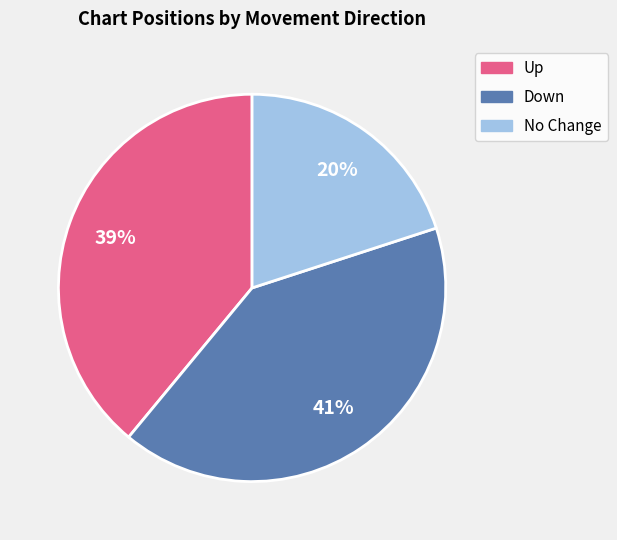

Is there a majority slice in this chart?

No